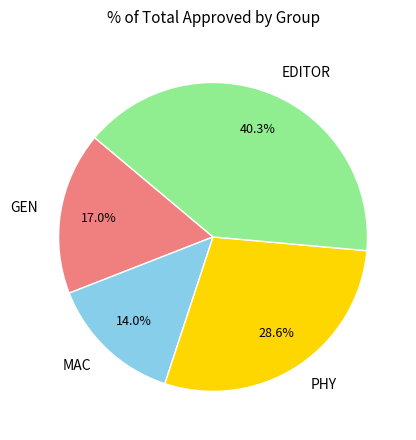

Between PHY and MAC, which is larger?

PHY